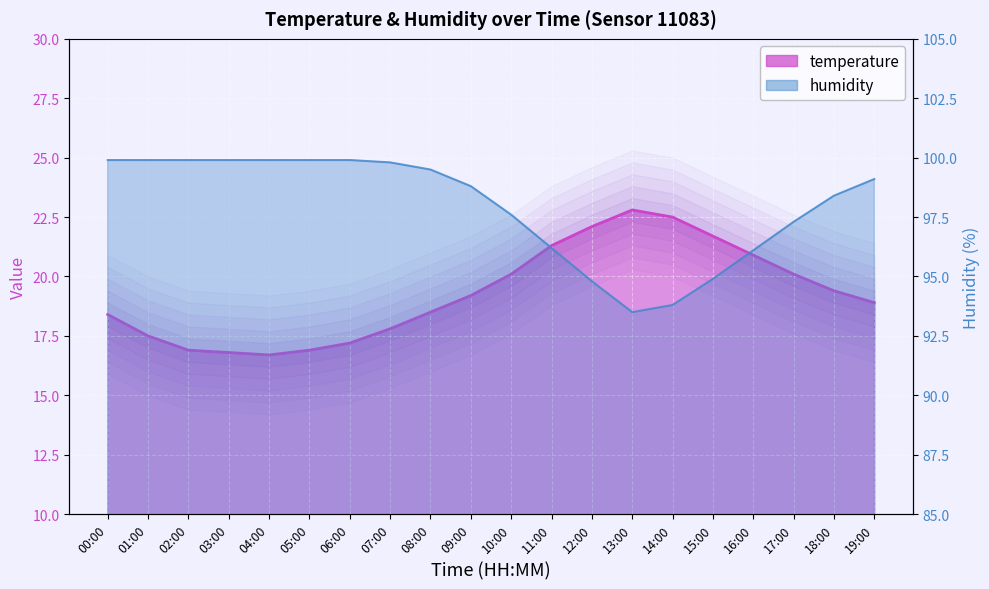

List the labels in order of humidity value, smallest first.

13:00, 14:00, 12:00, 15:00, 16:00, 11:00, 17:00, 10:00, 18:00, 09:00, 19:00, 08:00, 07:00, 00:00, 01:00, 02:00, 03:00, 04:00, 05:00, 06:00